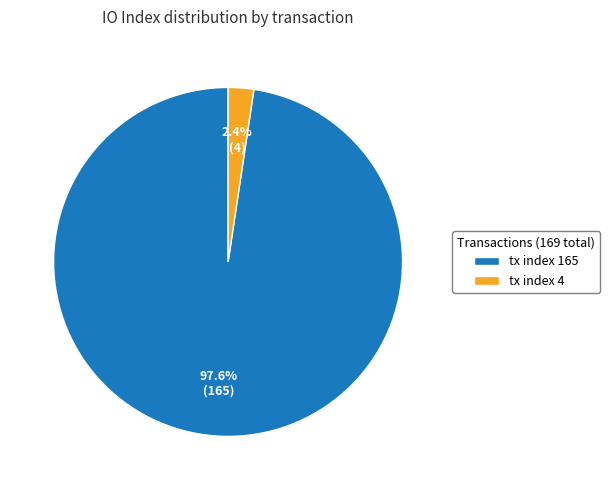

Rank the categories by value from highest to lowest.

tx index 165, tx index 4